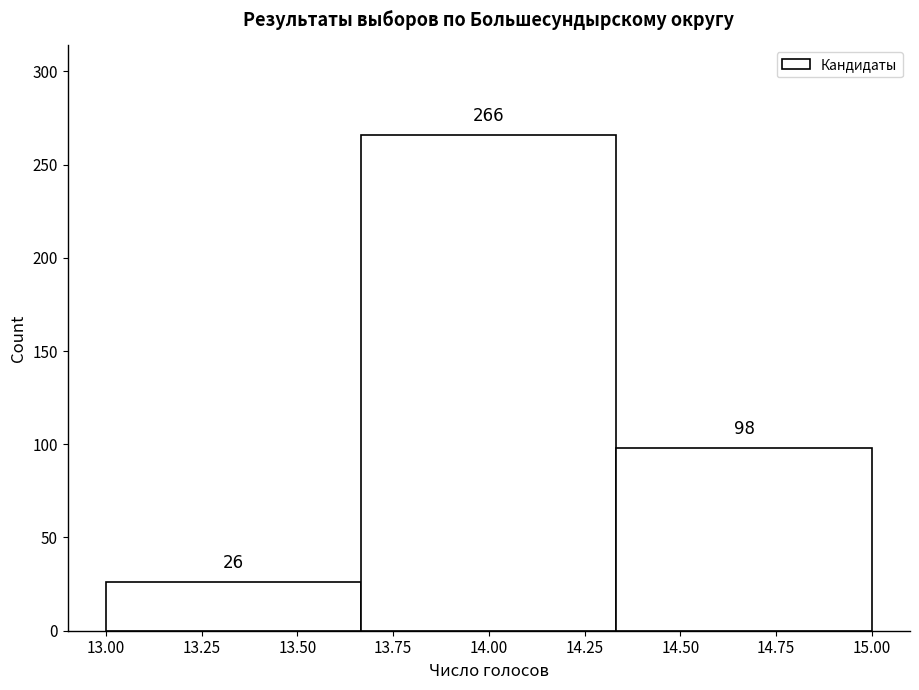

Reading left to right, list every bar in this chart as the range it spans on the x-axis followed by its height. The bar edges are not printed on the chart, so give them approximately, as read against the axis.

13.00 to 13.65: 26
13.65 to 14.35: 266
14.35 to 15.00: 98